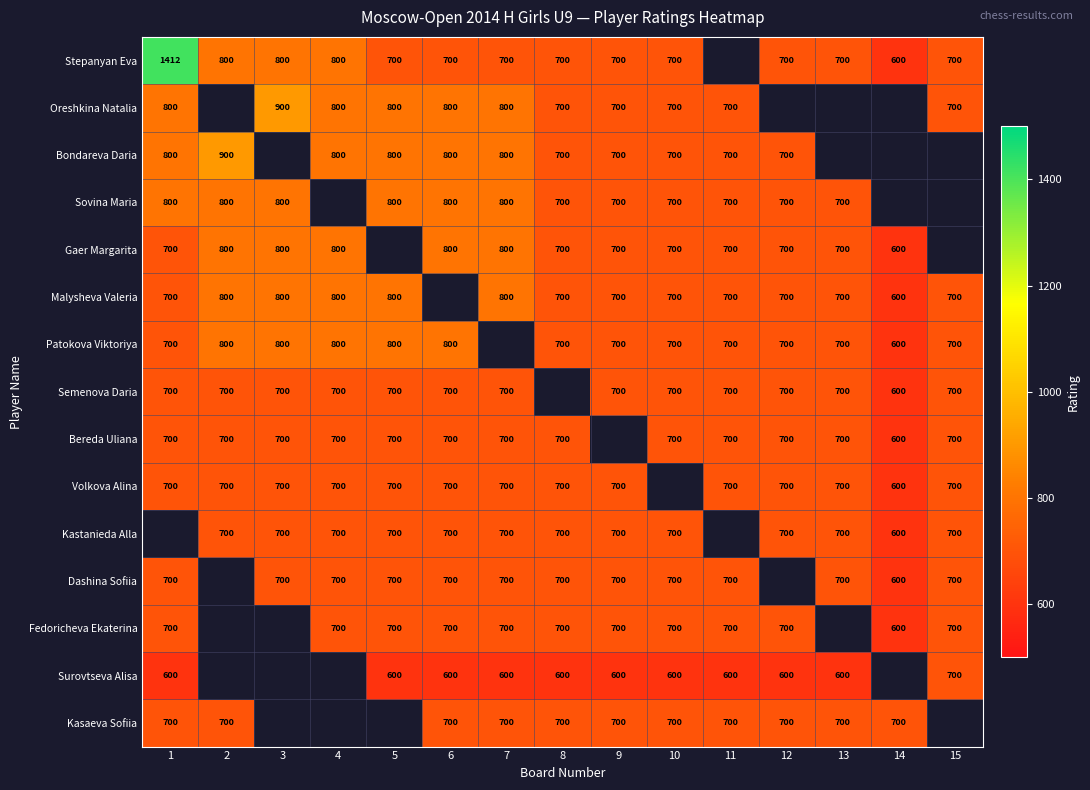

True or false: Oreshkina Natalia has a value of 700 at 8.

True